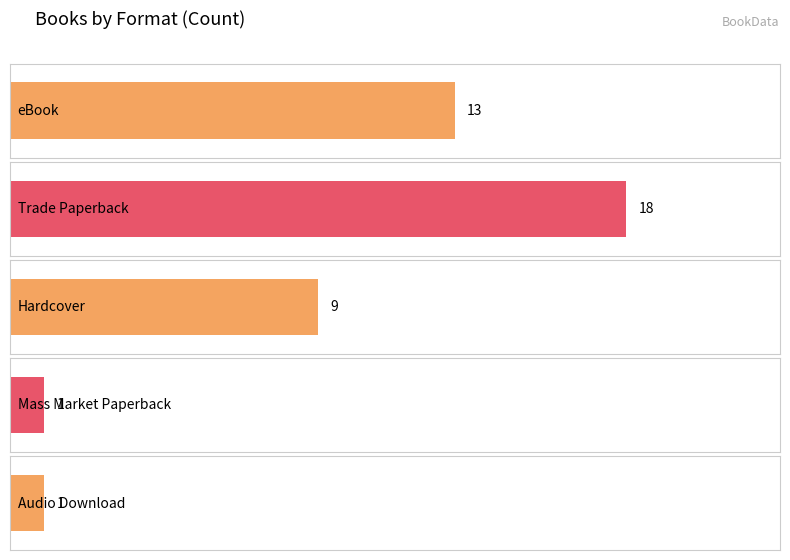

Rank the categories by value from lowest to highest.

Mass Market Paperback, Audio Download, Hardcover, eBook, Trade Paperback